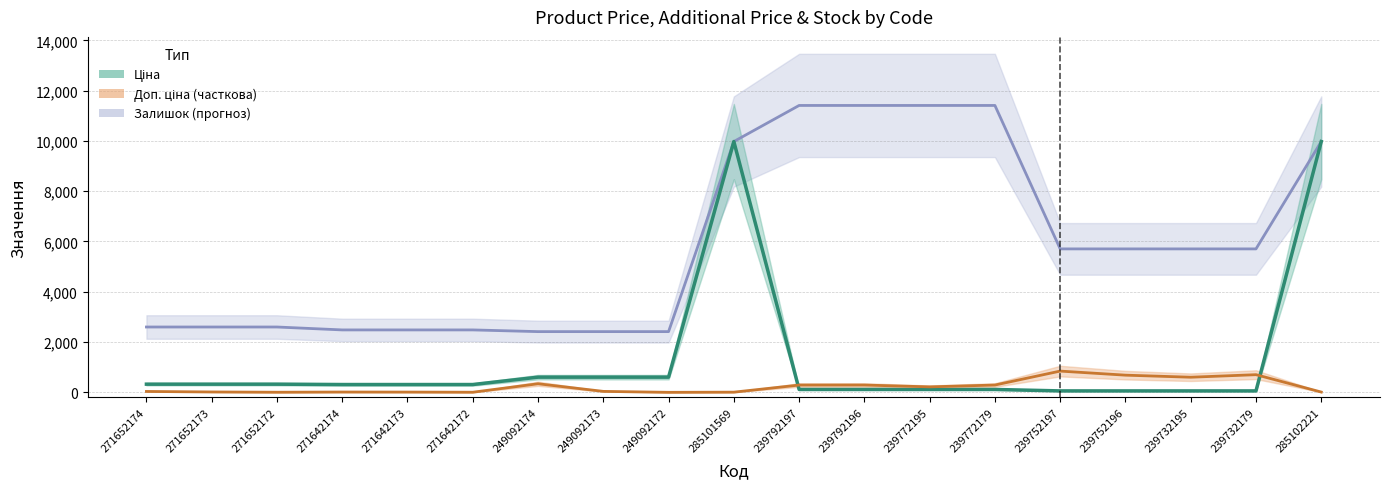

What position from the right is 285101569?

10